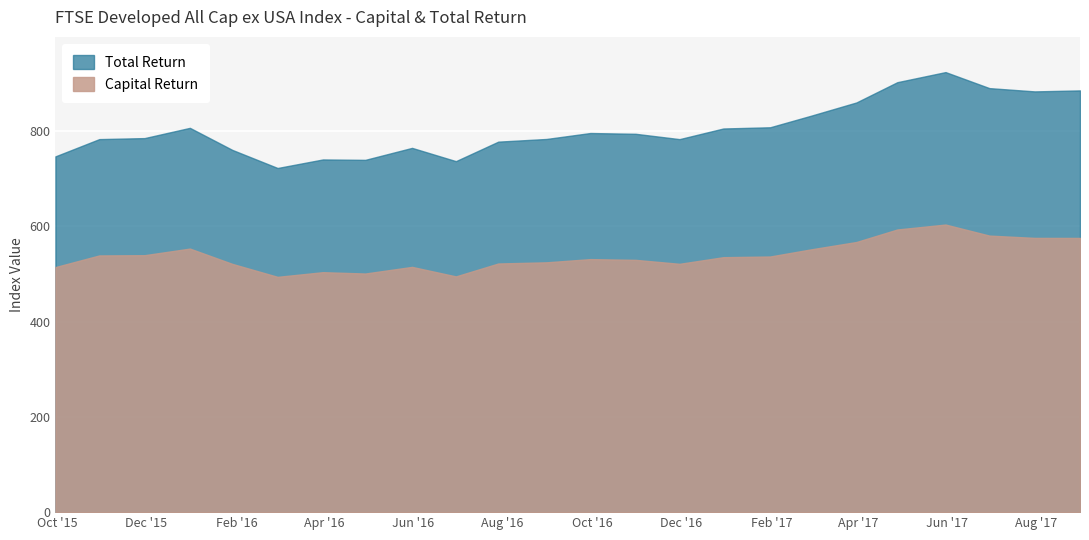

At 2017-08-31, list the series in order from largest to smallest.

Total Return, Capital Return